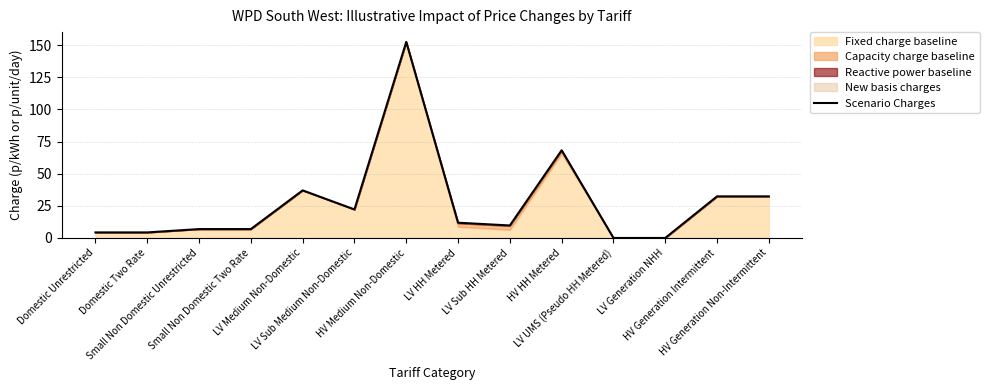

Reading left to right, extract all data points from this chart.

4.3	4.3	6.9	6.9	37.0	22.2	152.5	11.9	9.7	68.2	0.0	0.0	32.4	32.4